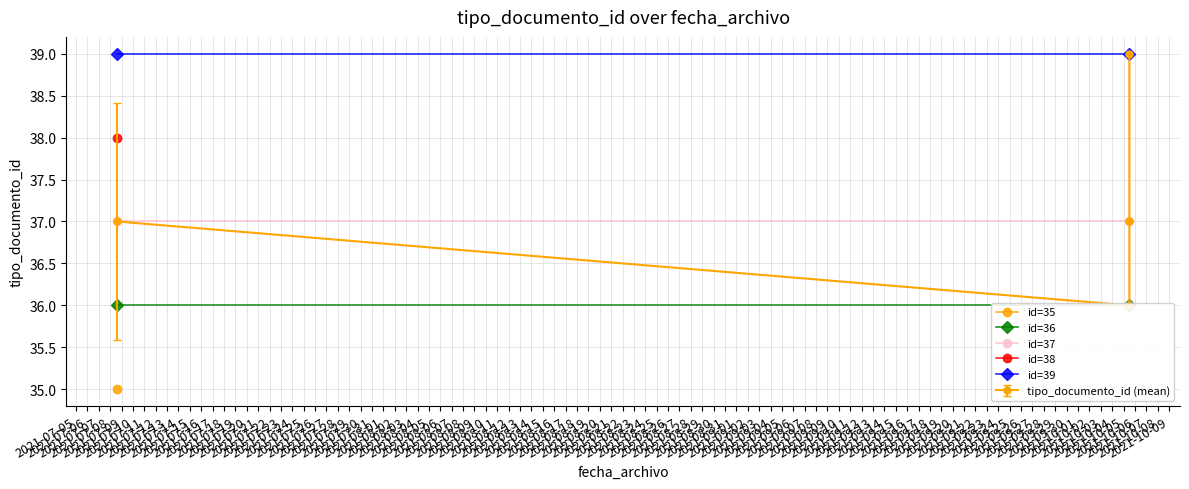

The id=39 series shows 60 at 2021-07-06. True or false?

False